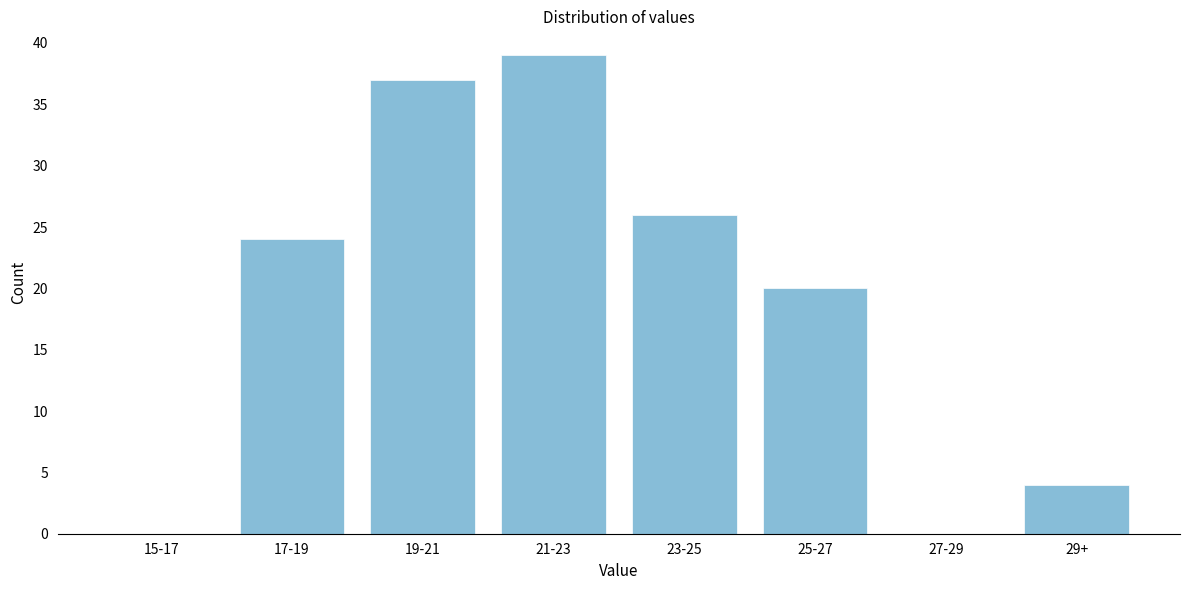

Reading left to right, extract all data points from this chart.

15-17=0	17-19=24	19-21=37	21-23=39	23-25=26	25-27=20	27-29=0	29+=4